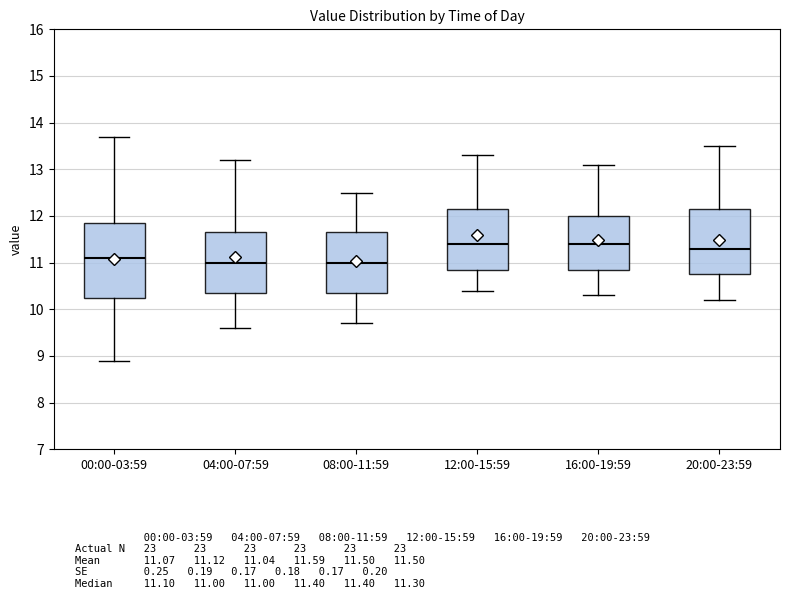

Which box is the tallest, from its lower edge to its upper edge?

00:00-03:59